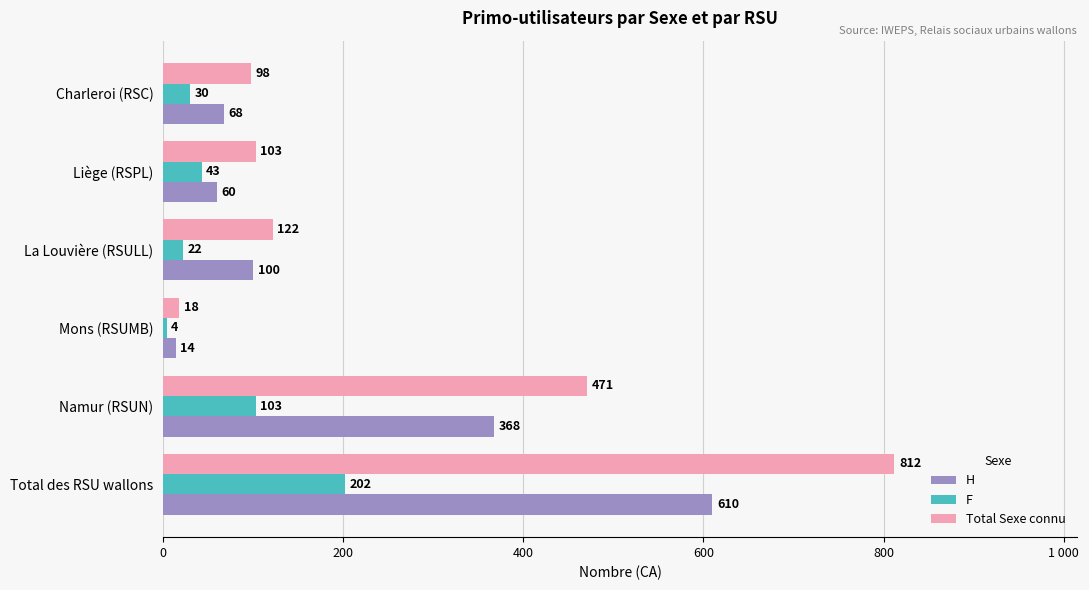

What are all the series names shown in the legend?

H, F, Total Sexe connu